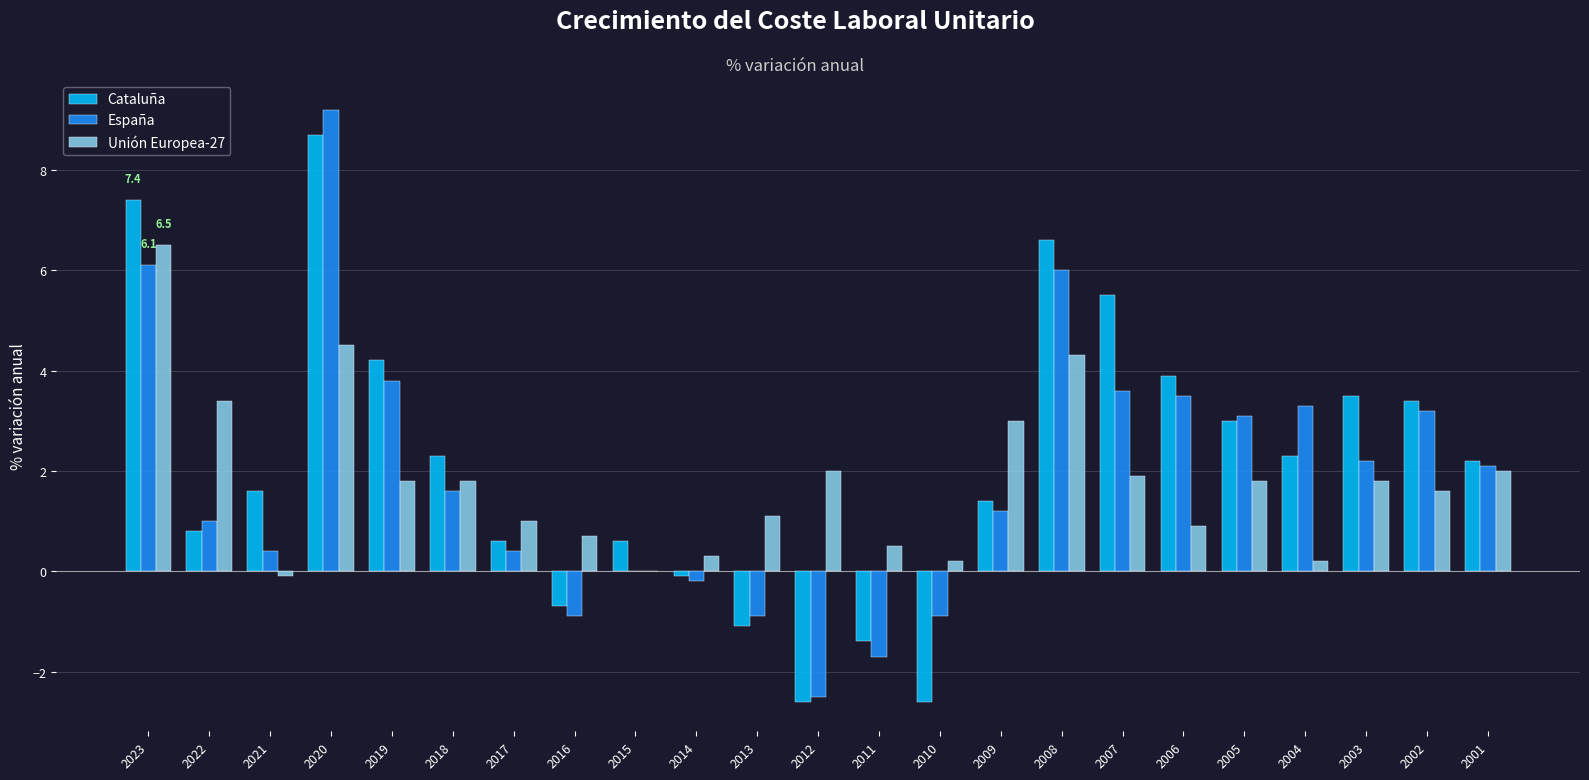

The value of España at 2013 is -0.9. True or false?

True